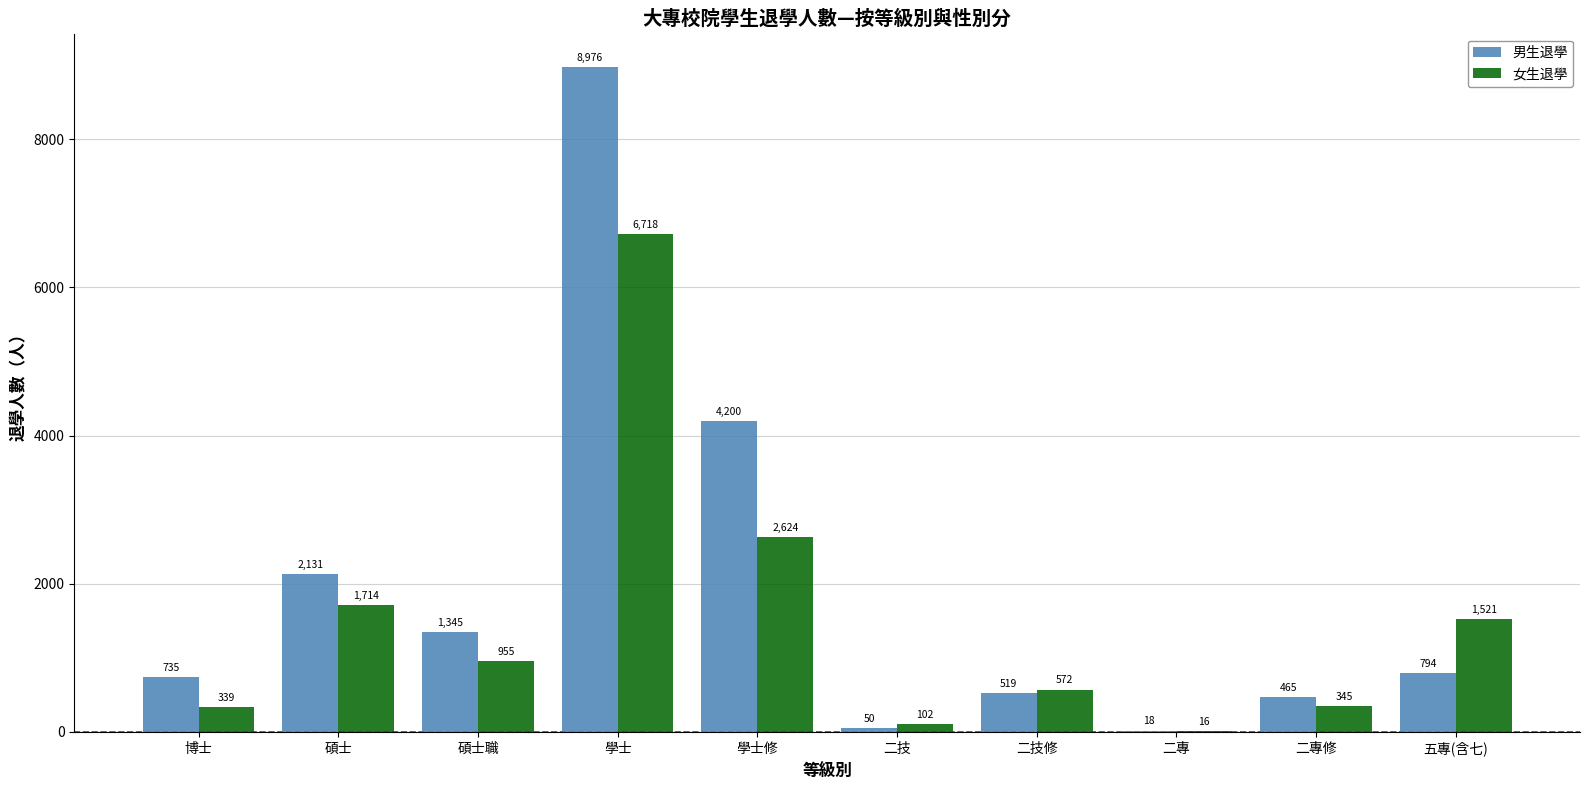

Between 學士修 and 二技, which series saw the biggest shift?

男生退學